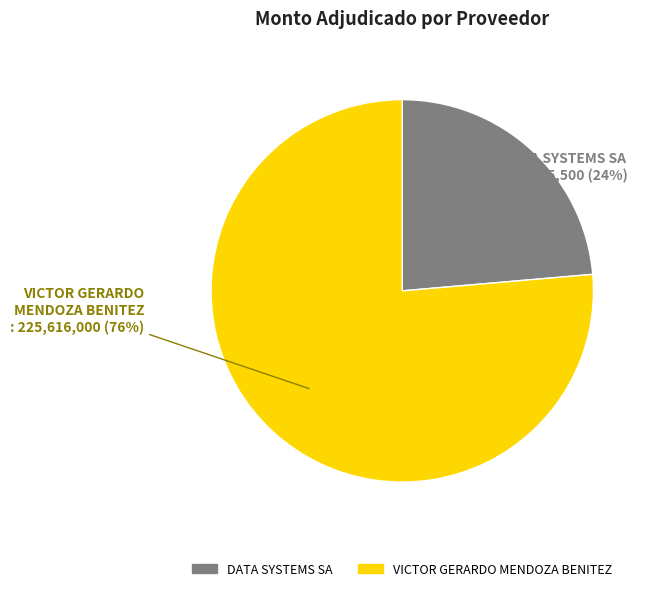

The VICTOR GERARDO MENDOZA BENITEZ slice represents 88% of the pie. True or false?

False